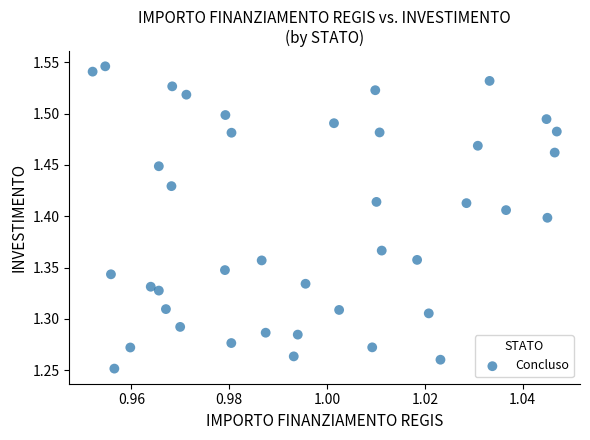

What is the range of Y values (max minus min)?

0.3